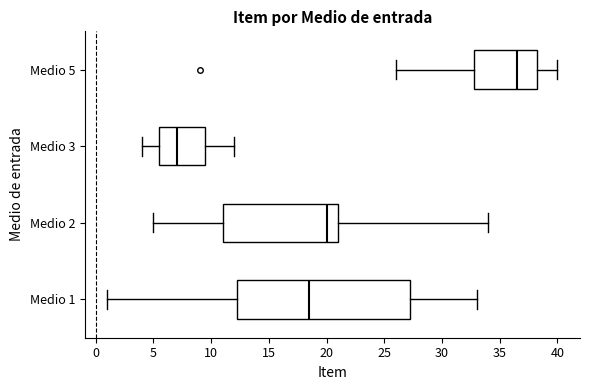

Reading bottom to top, read every box against the x-axis: the position of its median line, the range the box covers, and the ends of its whiskers. The values are not printed on the chart, so give them approximately, as read against the axis.

Medio 1: median 18.5, box 12.5 to 27.5, whiskers 1.0 to 33.0
Medio 2: median 20.0, box 11.0 to 21.0, whiskers 5.0 to 34.0
Medio 3: median 7.0, box 5.5 to 9.5, whiskers 4.0 to 12.0
Medio 5: median 36.5, box 33.0 to 38.5, whiskers 26.0 to 40.0